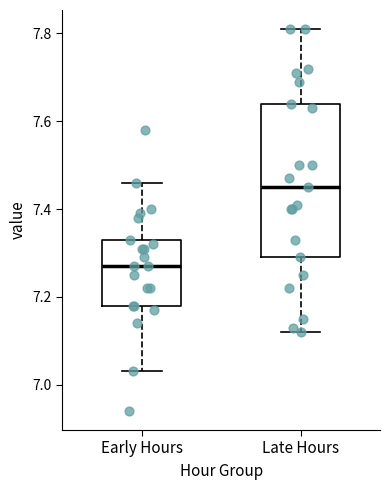

Reading left to right, transcribe this box plot: for each box, give where its median line is, the range the box spans, and where its two whiskers end, as read against the y-axis. The values are not printed on the chart, so give them approximately, as read against the axis.

Early Hours: median 7.28, box 7.18 to 7.34, whiskers 7.04 to 7.46
Late Hours: median 7.46, box 7.30 to 7.64, whiskers 7.12 to 7.82